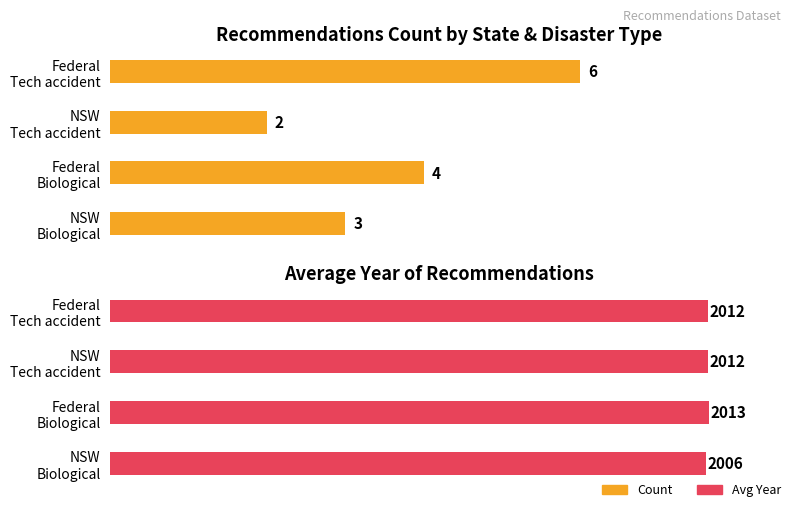

What is the minimum value for Avg Year?

2006